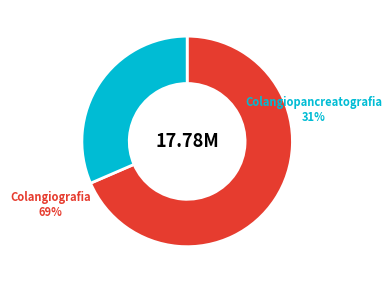

What is the largest slice in the pie chart?

Colangiografia